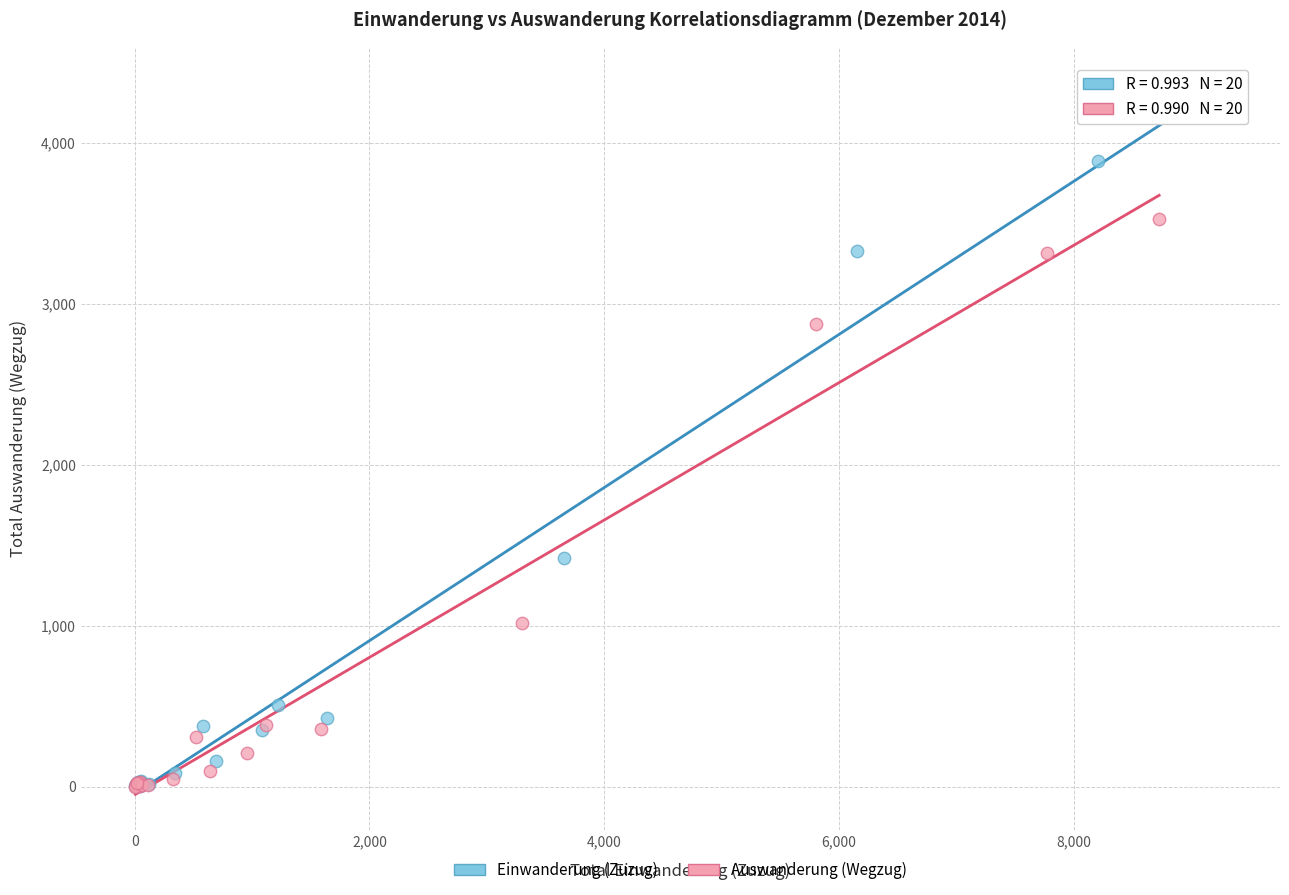

Which series has the largest Y range (max minus min)?

Einwanderung (Zuzug)